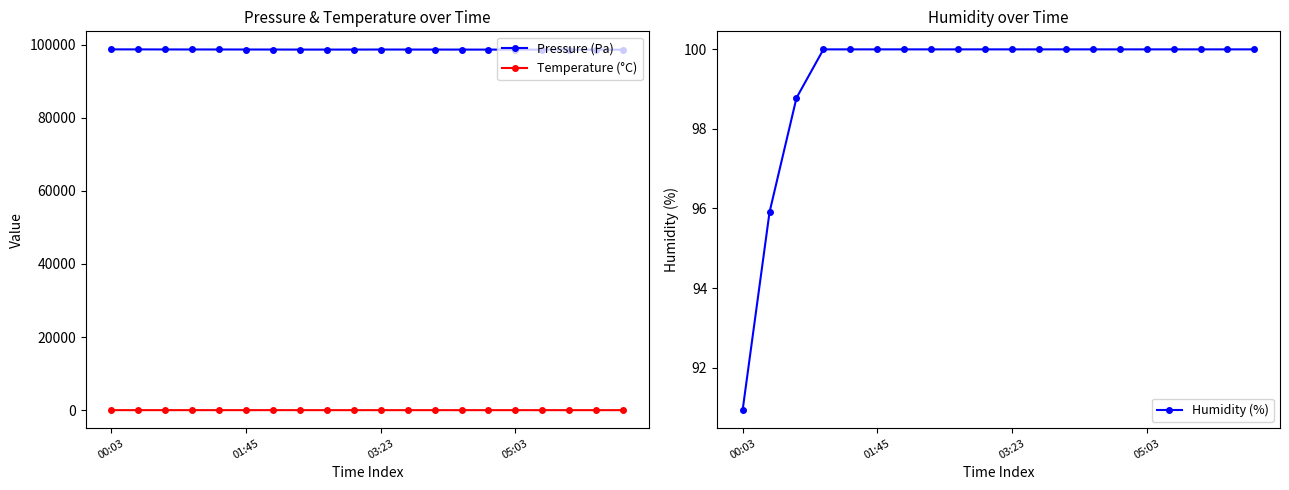

Reading left to right, what are all the values shown in this chart?

Pressure (Pa): 98729.0	98723.4	98706.4	98702.6	98700.7	98692.6	98683.6	98672.0	98671.7	98673.9	98686.4	98680.0	98675.0	98670.0	98665.0	98660.0	98655.0	98650.0	98645.0	98640.0
Temperature (°C): -1.0	-1.3	-1.5	-1.9	-2.6	-3.0	-2.7	-3.3	-3.4	-3.6	-3.9	-4.1	-4.2	-4.3	-4.5	-4.6	-4.7	-4.8	-4.9	-5.0
Humidity (%): 90.9	95.9	98.8	100.0	100.0	100.0	100.0	100.0	100.0	100.0	100.0	100.0	100.0	100.0	100.0	100.0	100.0	100.0	100.0	100.0